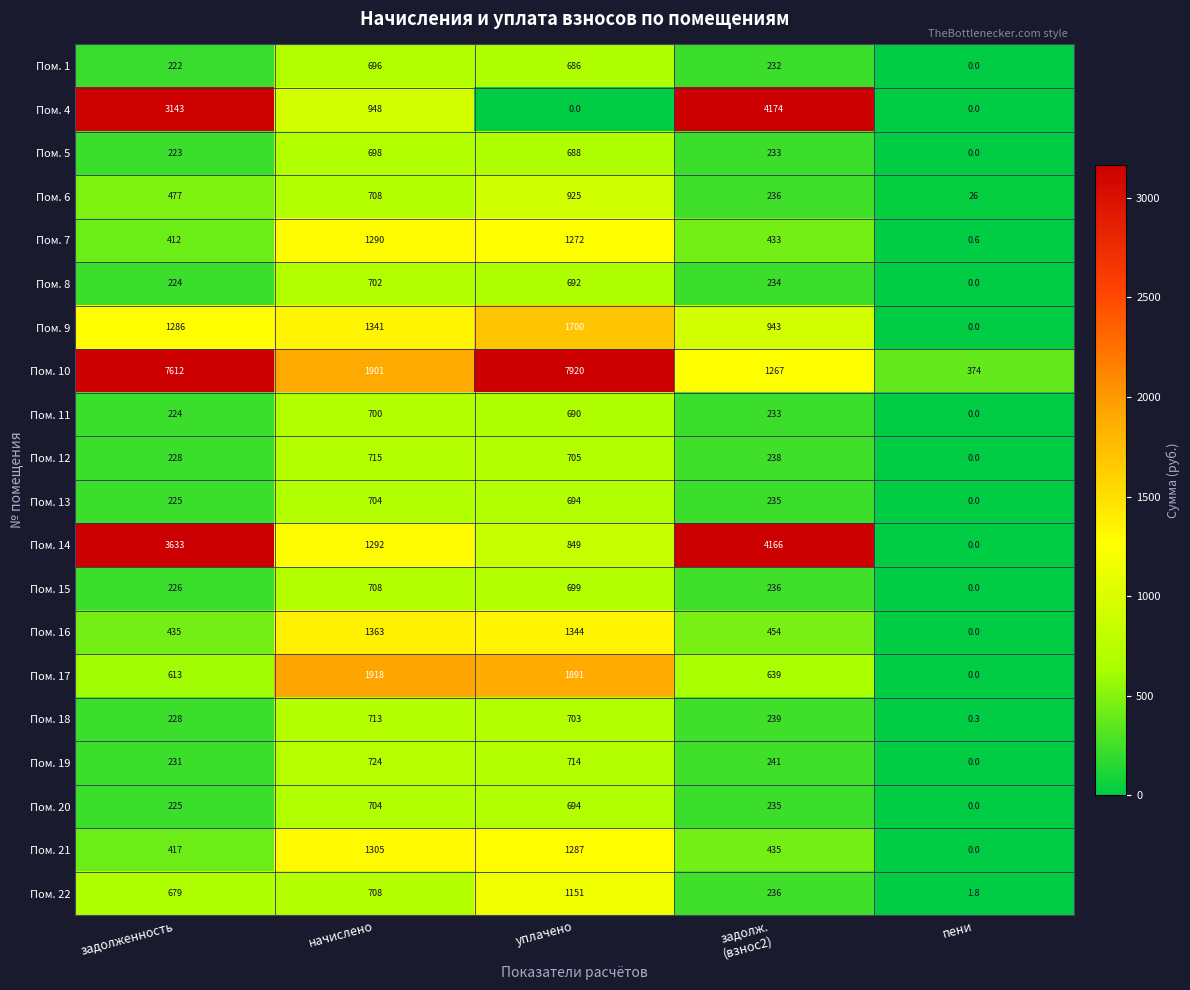

Which series has the largest total across all categories?

Пом. 10